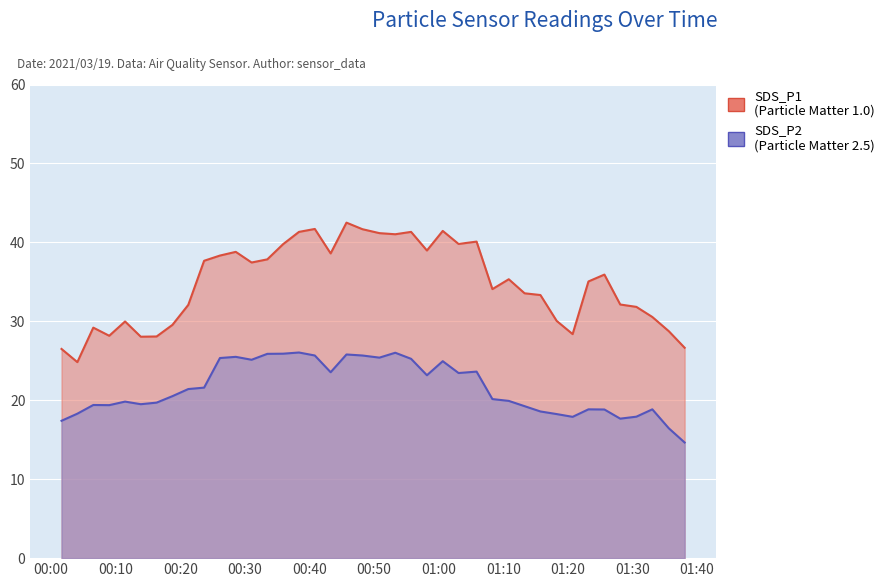

Which label corresponds to the smallest value in the chart?

2021/03/19 01:38:04